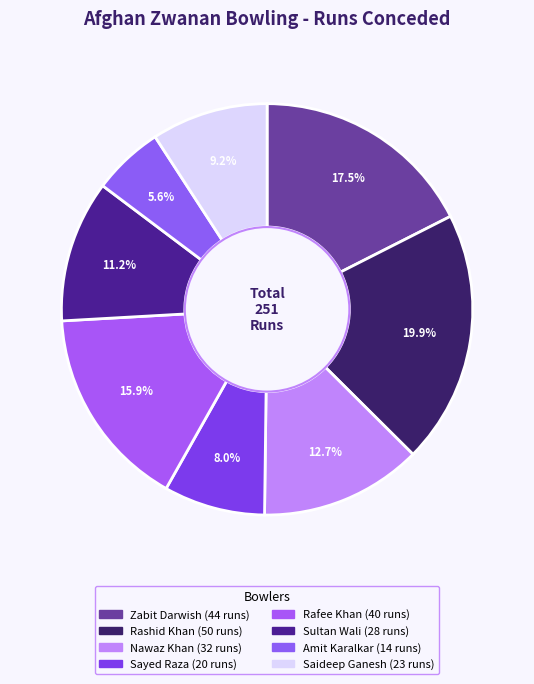

Is it true that Rafee Khan is 21% of the pie?

False